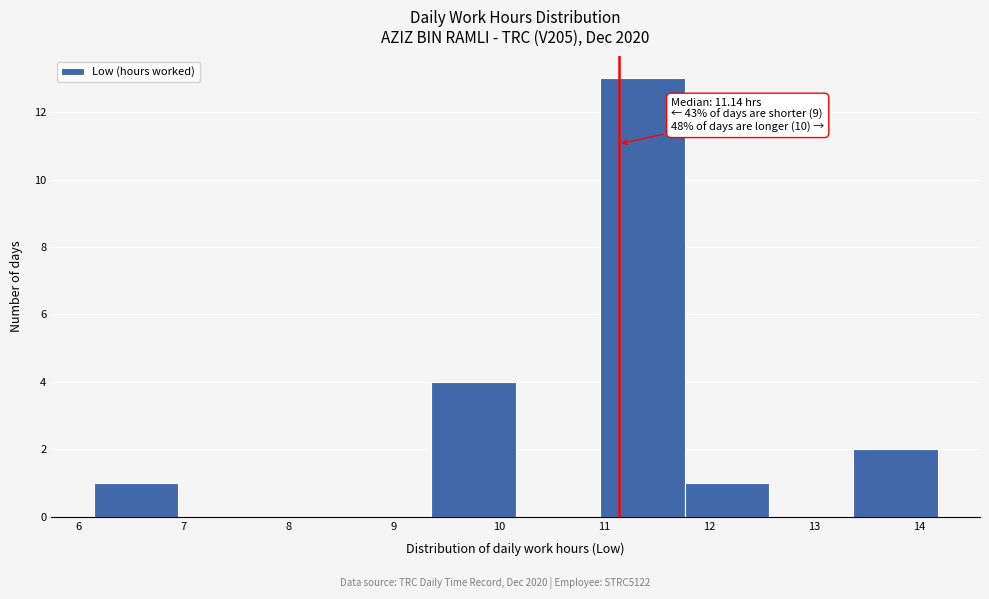

Which range on the x-axis has the tallest bar?

11.0 to 11.8